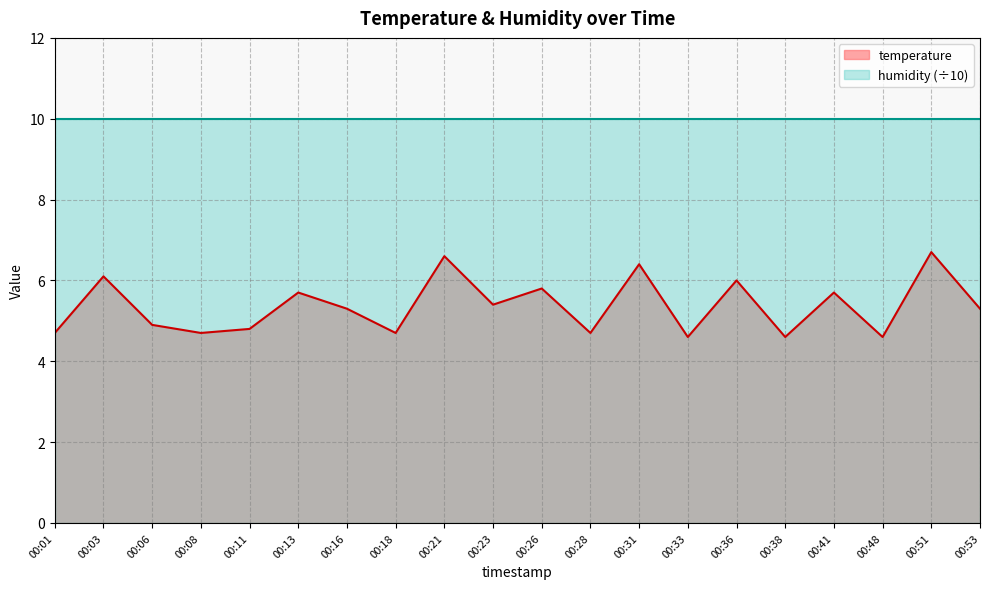

The chart shows a value of 2.4 at 00:03. True or false?

False